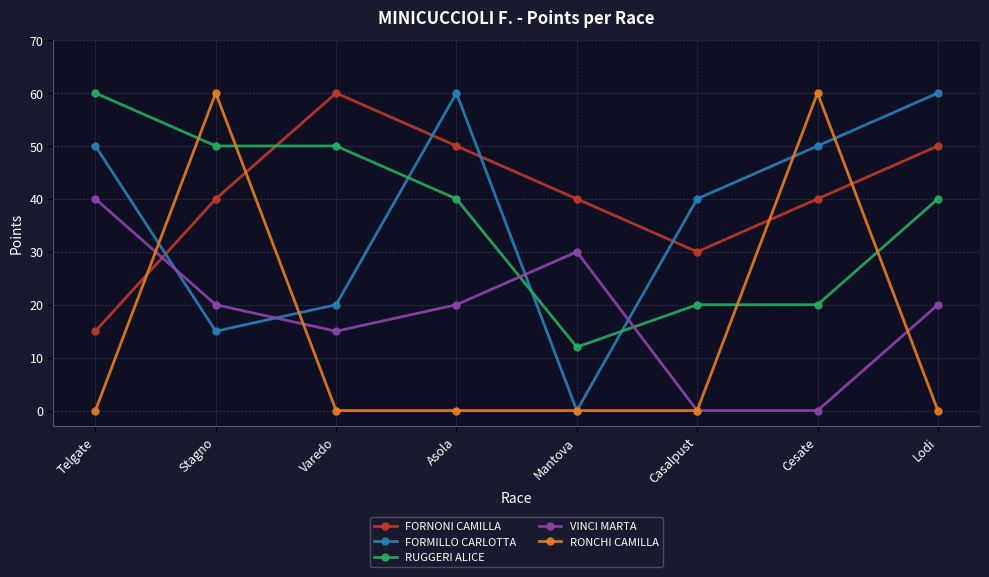

The RUGGERI ALICE series shows 50 at Stagno. True or false?

True